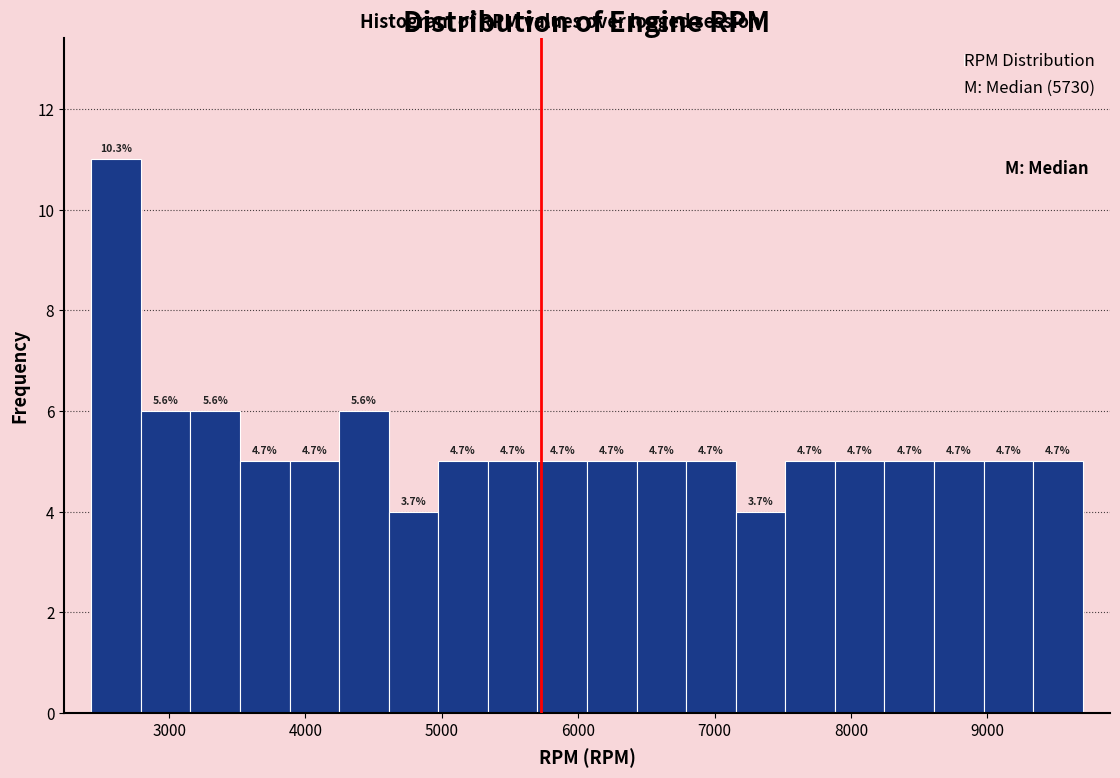

Read against the x-axis, roughly where is the centre of the tallest bar?

2600